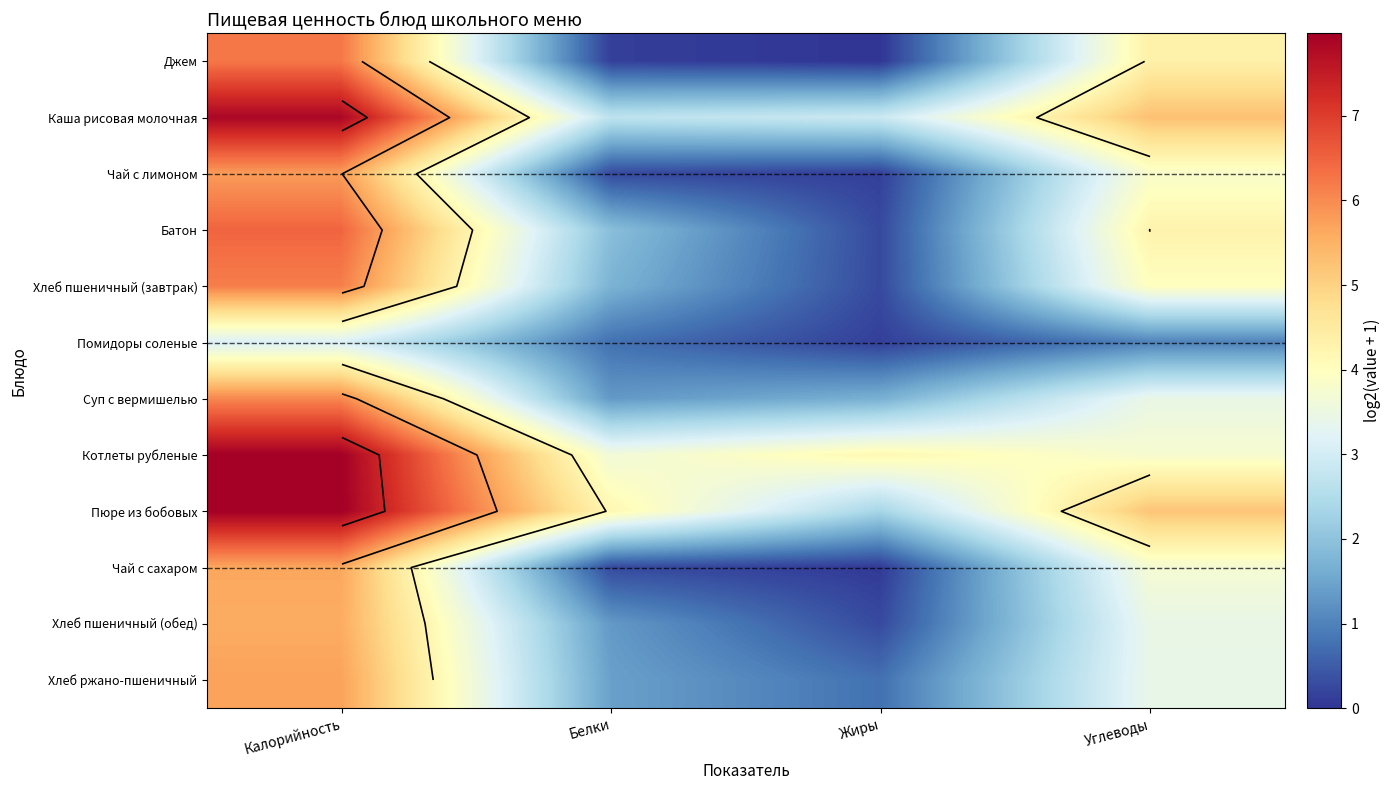

At which label does Каша рисовая молочная first exceed 5?

Калорийность